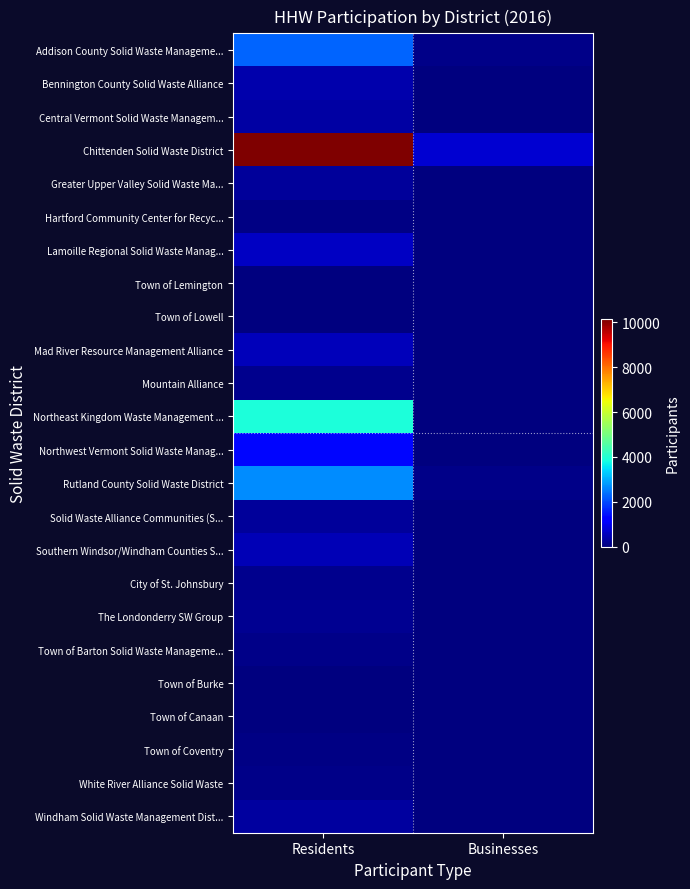

Which series has the largest total across all categories?

Chittenden Solid Waste District